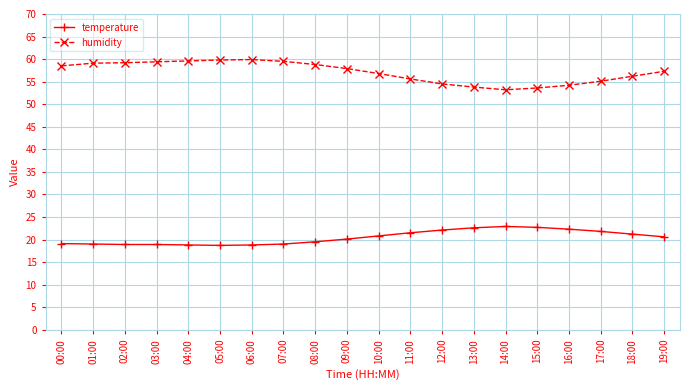

List the series in order of their overall mean, highest first.

humidity, temperature